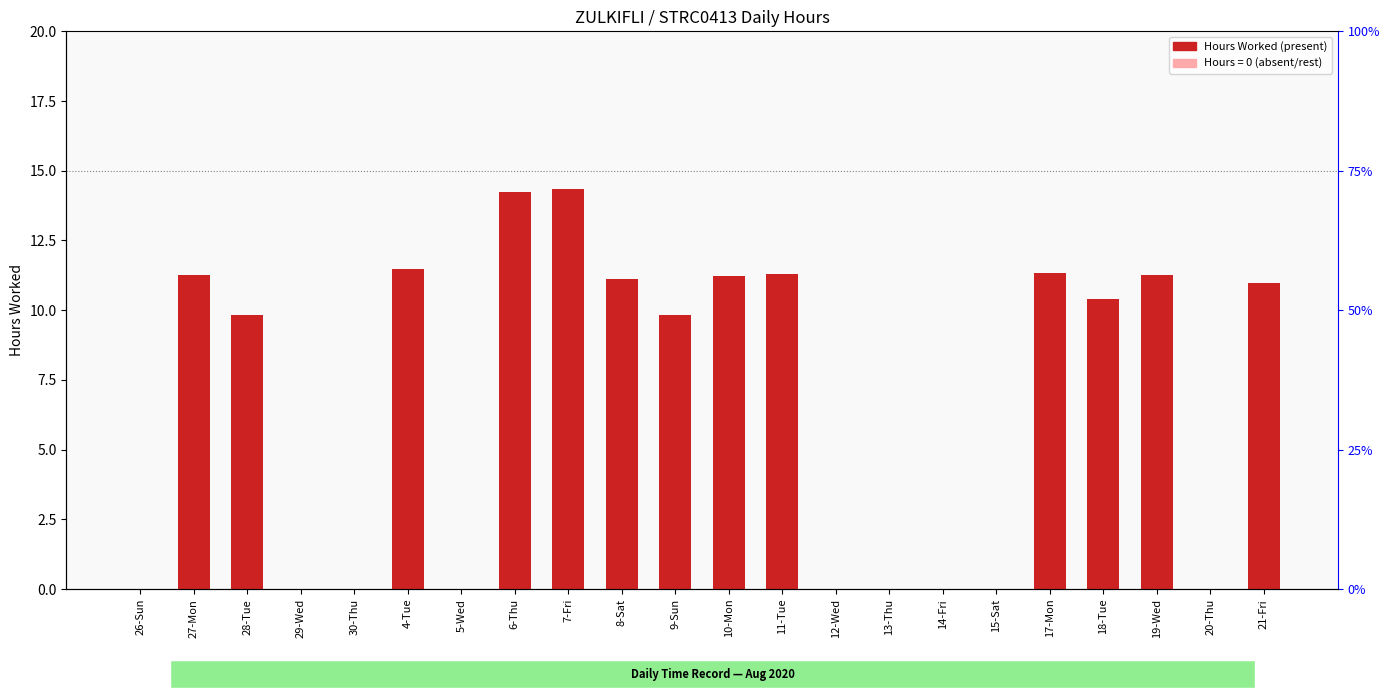

What is the approximate value at 27-Mon?

11.3